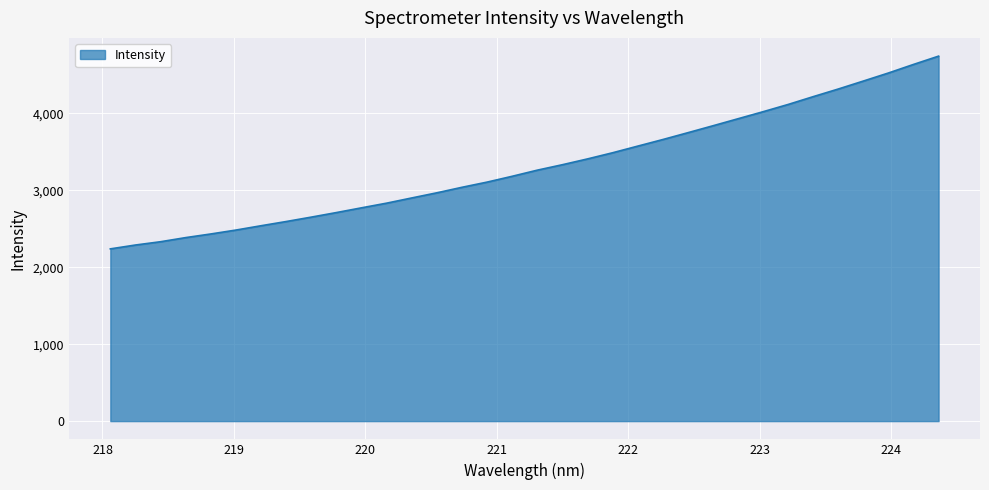

What is the difference between the maximum and minimum values?

2504.7